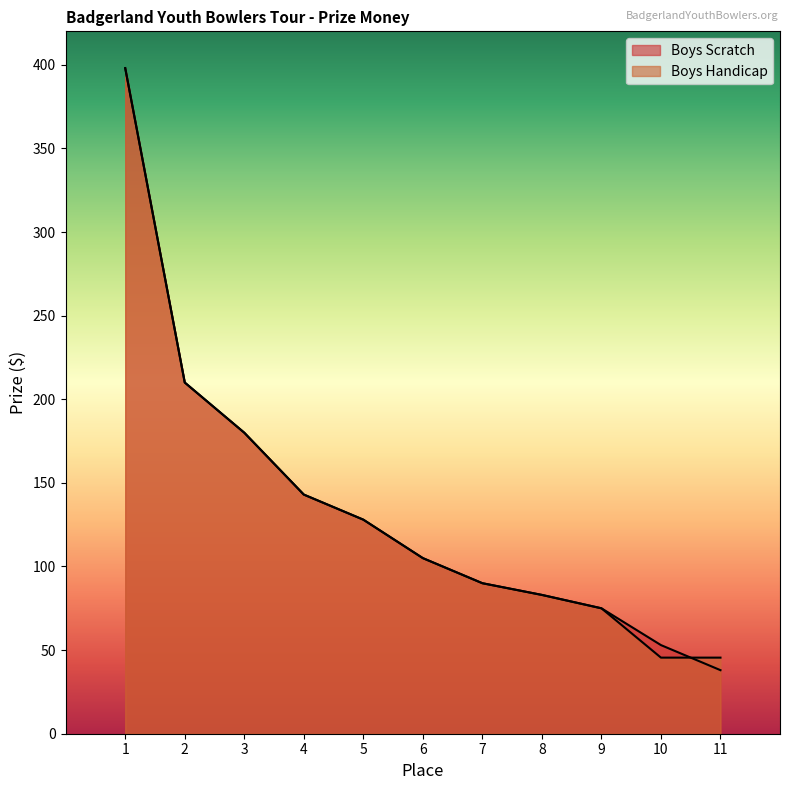

Reading left to right, list all the values displayed in this chart.

Boys Scratch: 398.0	210.0	180.0	143.0	128.0	105.0	90.0	83.0	75.0	53.0	38.0
Boys Handicap: 398.0	210.0	180.0	143.0	128.0	105.0	90.0	83.0	75.0	45.5	45.5